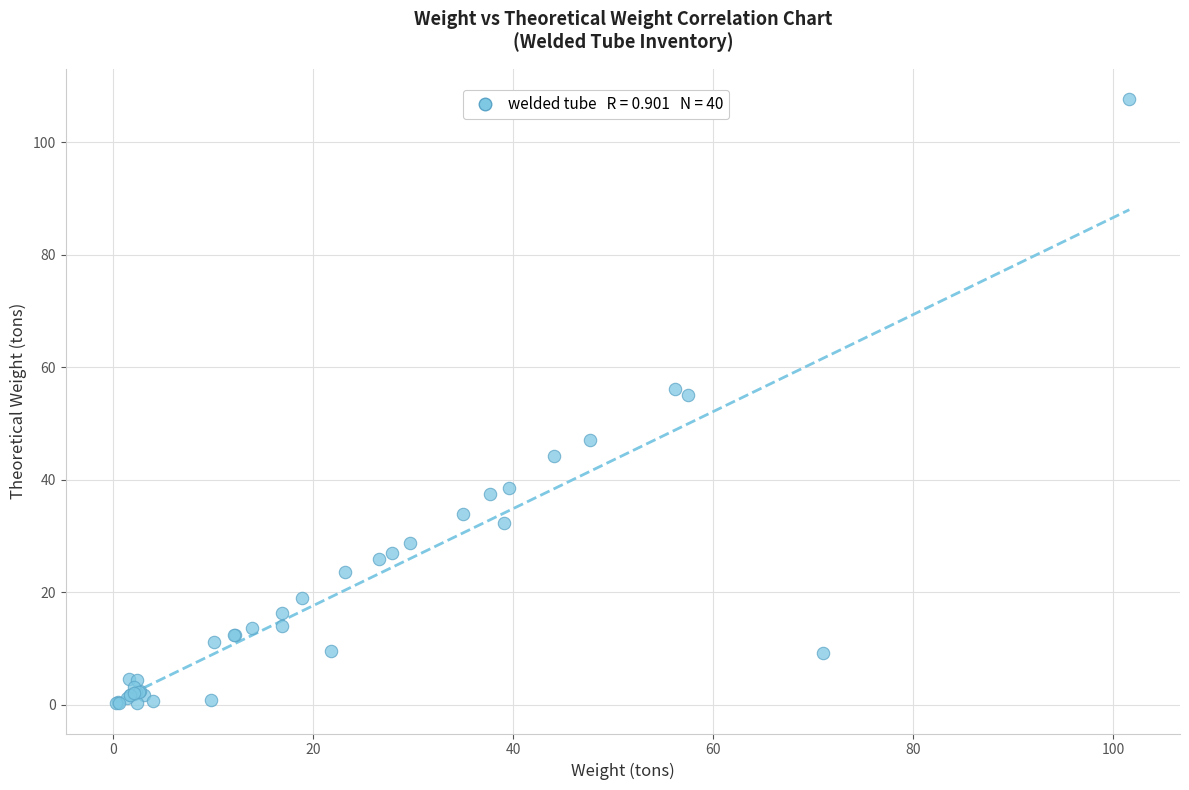

What Y value in the scatter plot is closest to 53?

55.0